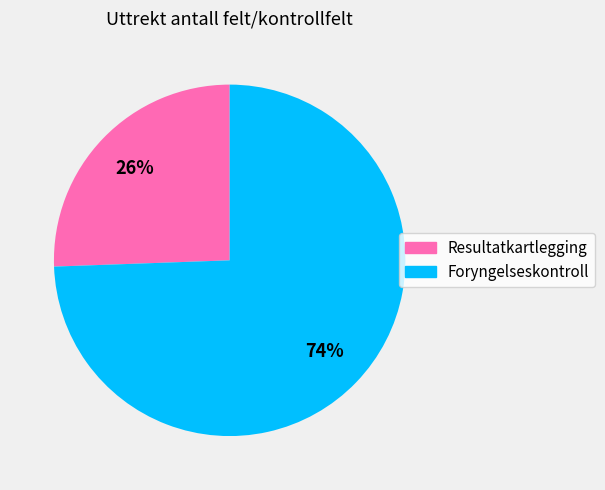

How many slices are in this pie chart?

2